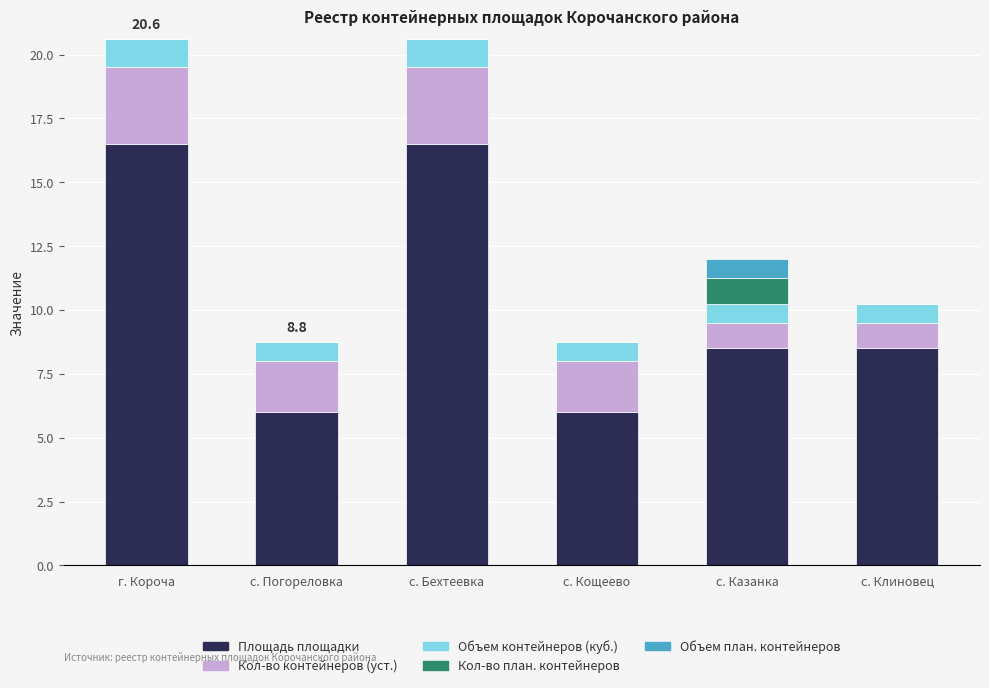

At which label does Площадь площадки first exceed 8?

г. Короча